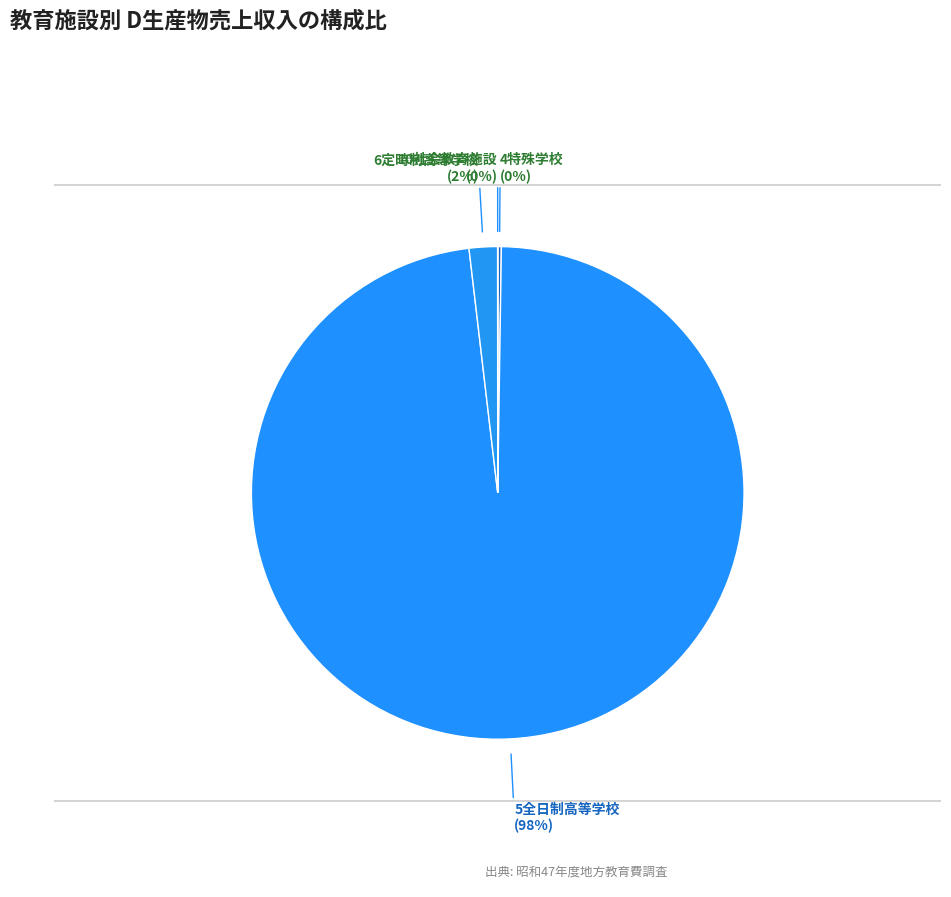

What is the largest slice in the pie chart?

5全日制高等学校